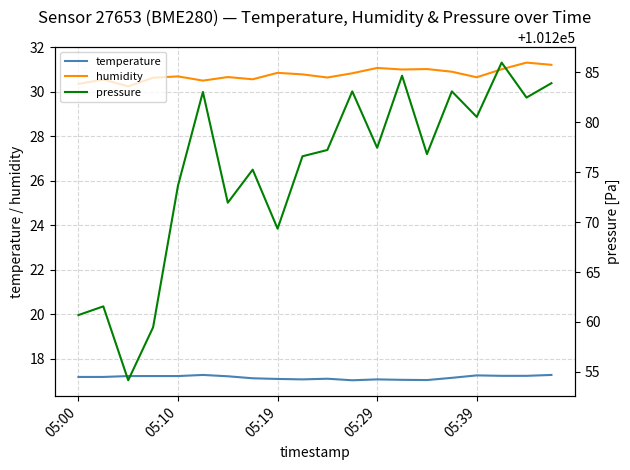

True or false: humidity and pressure cross at least once.

False